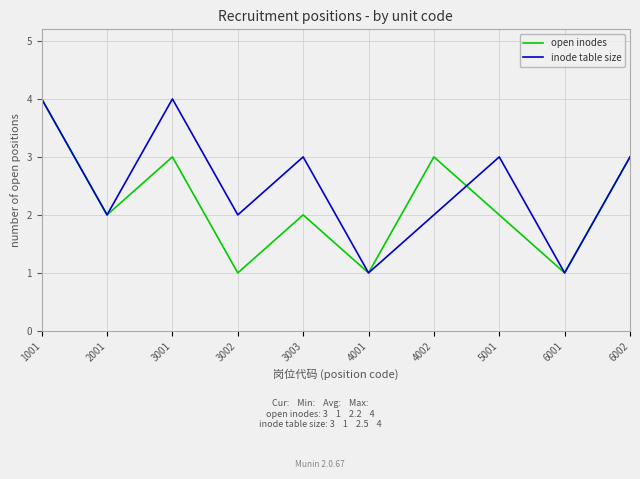

True or false: open inodes and inode table size intersect in this chart.

True